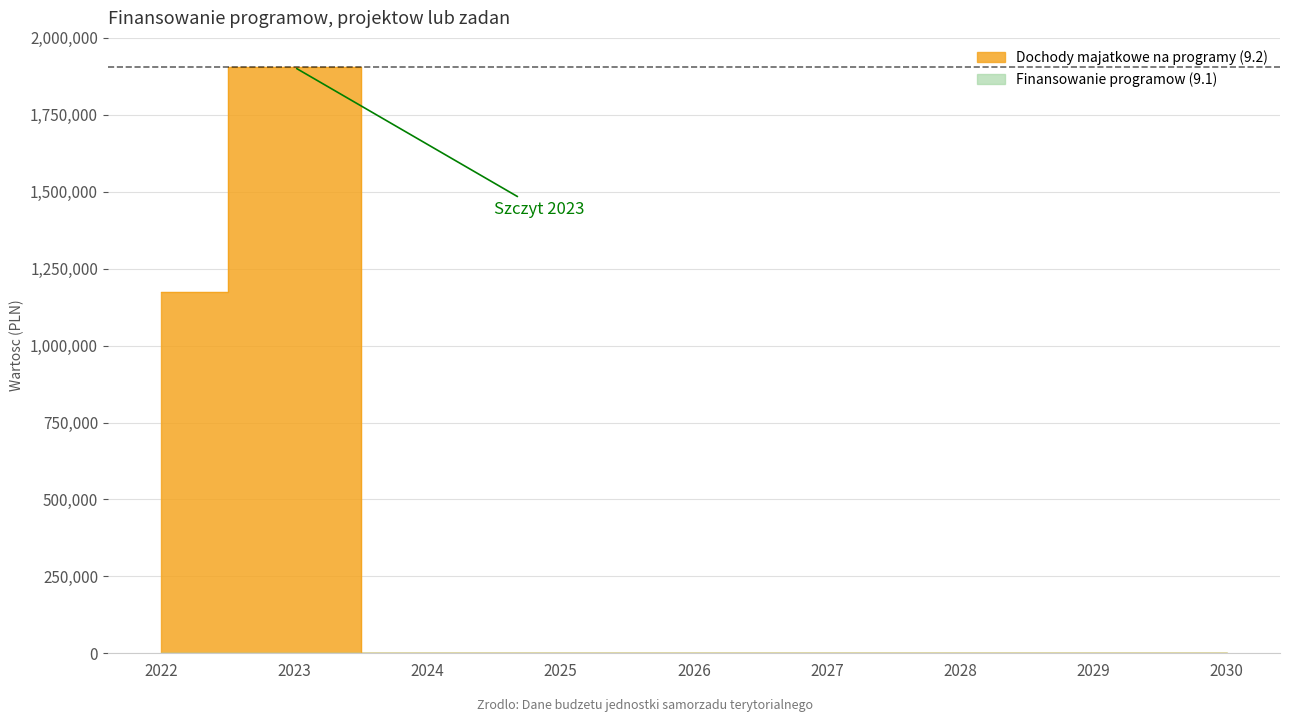

Where is the data nearest to the value 952384?

2022